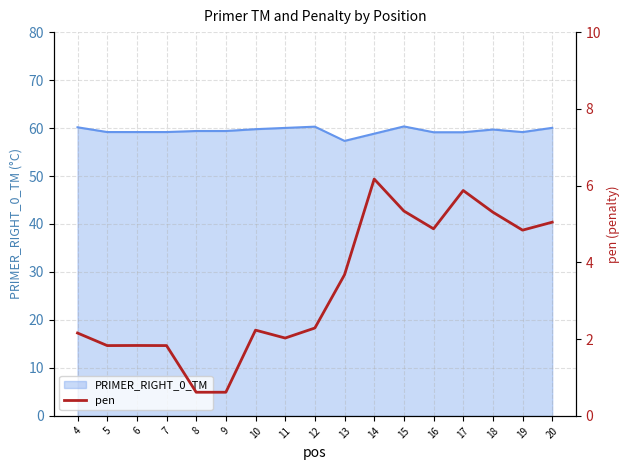

List the labels in order of value, smallest first.

8, 9, 5, 7, 6, 11, 4, 10, 12, 13, 19, 16, 20, 18, 15, 17, 14